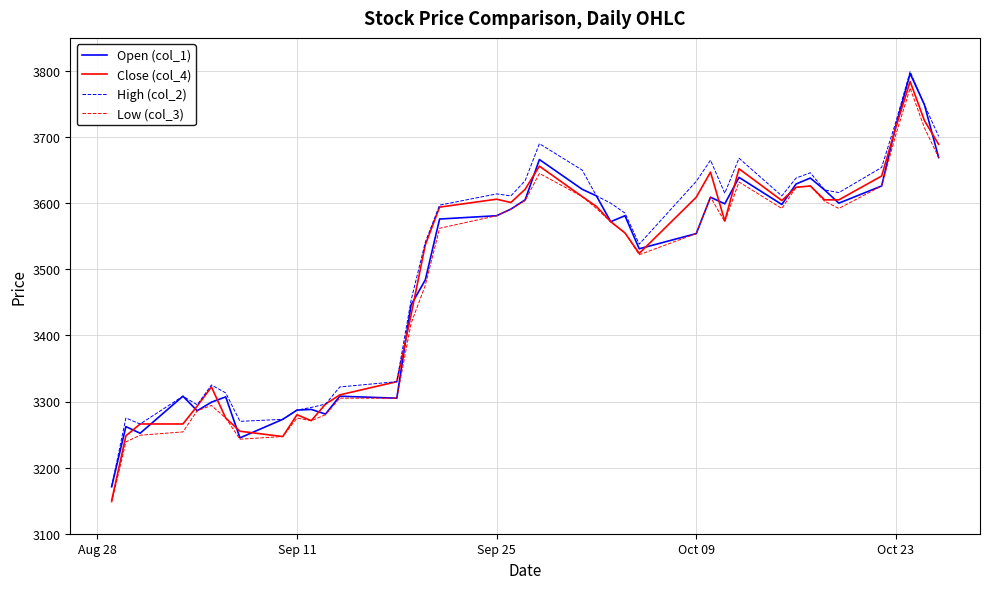

How many distinct data groups are displayed?

4